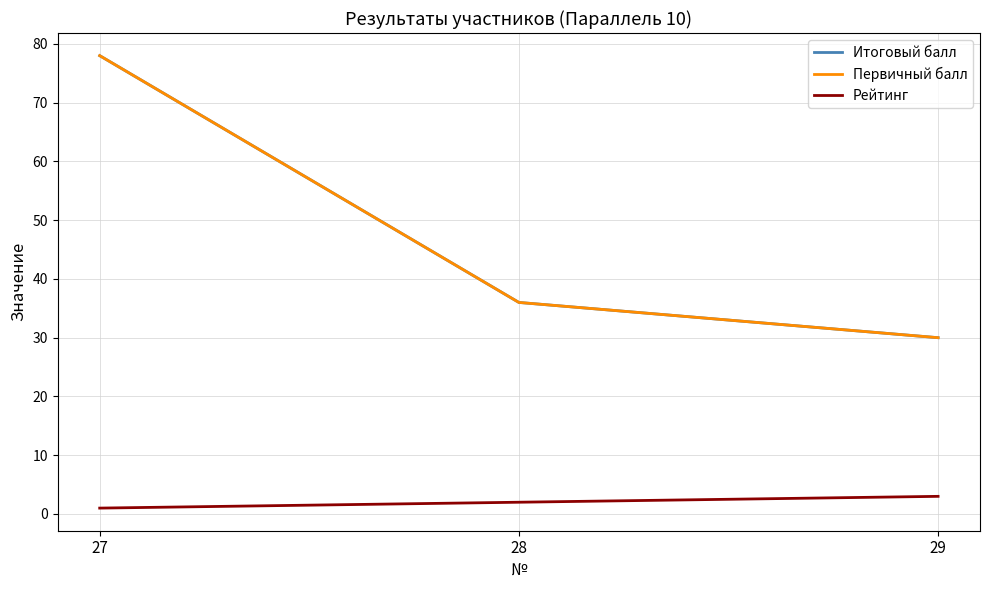

What is the average value of the Итоговый балл series?

48